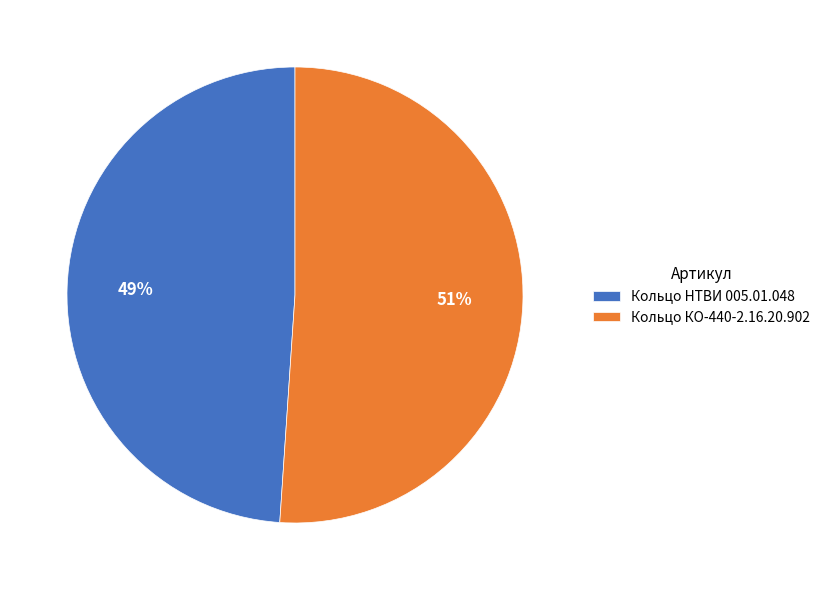

True or false: Кольцо НТВИ 005.01.048 accounts for 49% of the total.

True